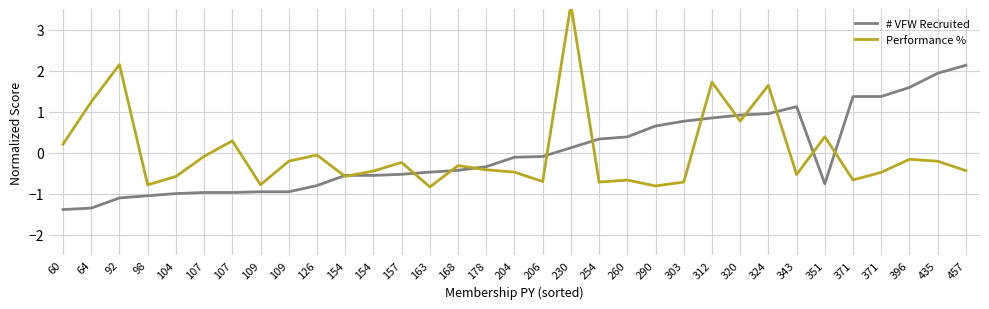

Where does the Performance % series first go above 0?

60